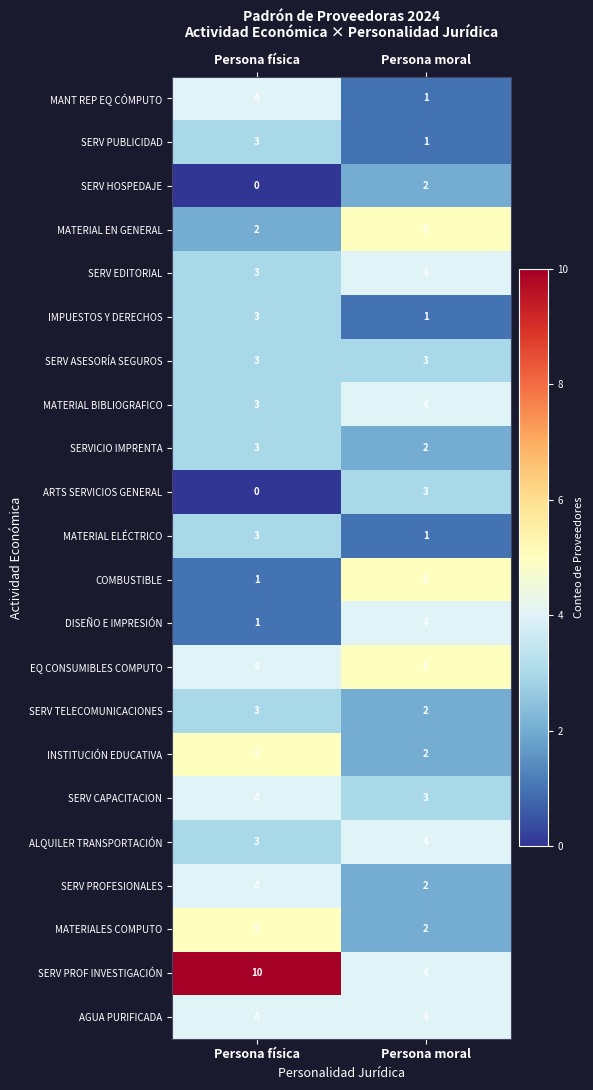

True or false: SERV TELECOMUNICACIONES has a value of 5 at Persona física.

False